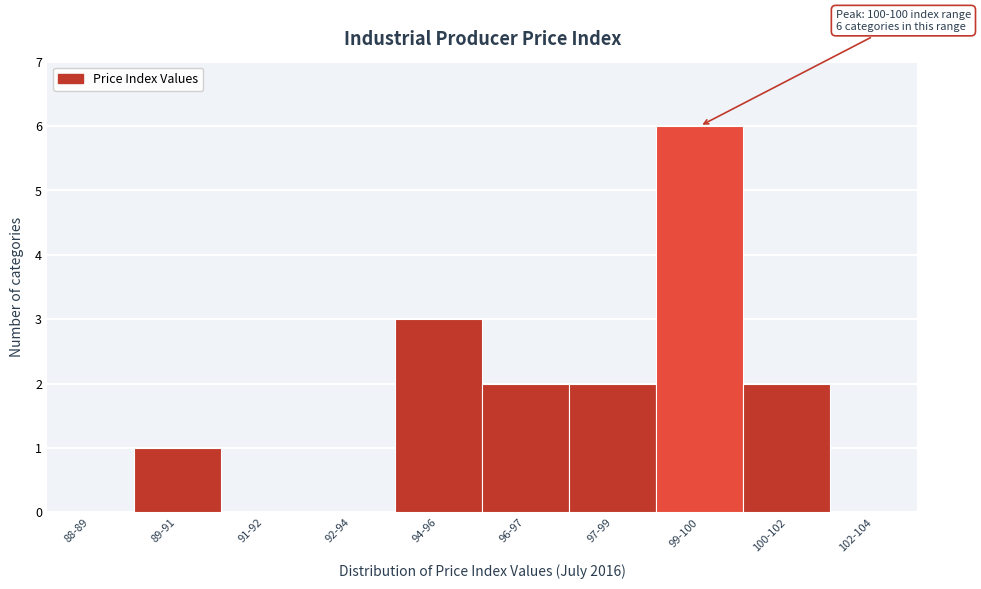

Reading left to right, transcribe all the data shown in this chart.

88-89=0	89-91=1	91-92=0	92-94=0	94-96=3	96-97=2	97-99=2	99-100=6	100-102=2	102-104=0